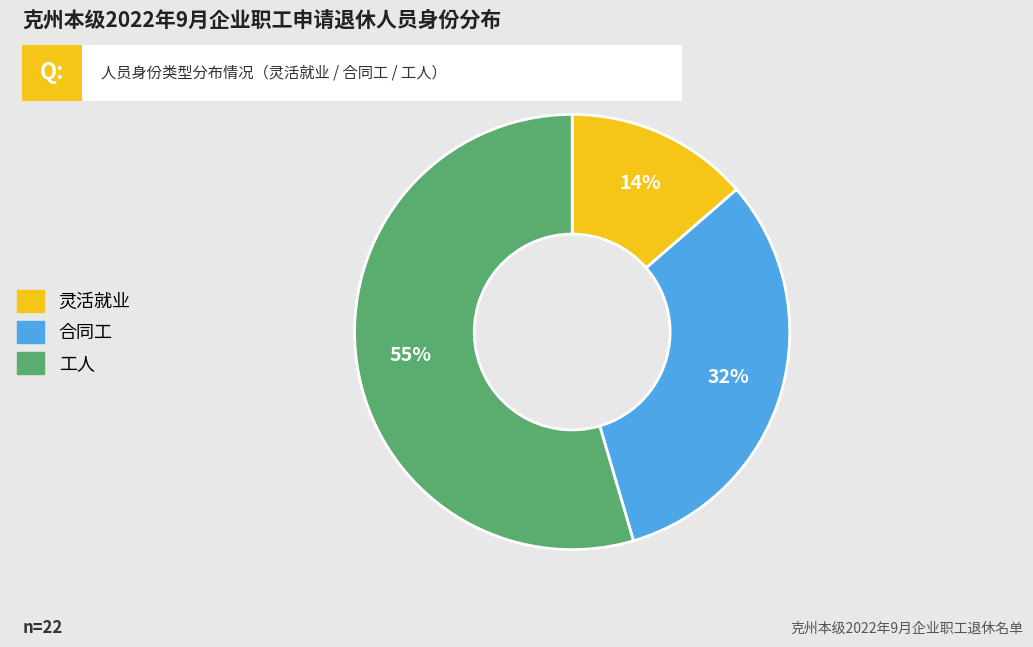

What is the ratio of the value at 灵活就业 to the value at 合同工?

0.4